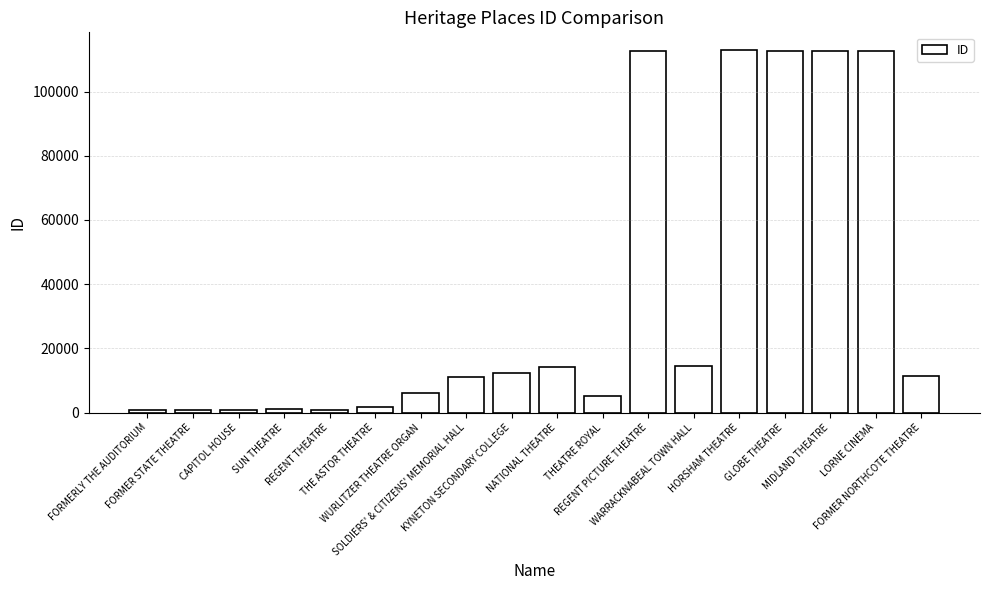

Count the number of categories in the chart.

18